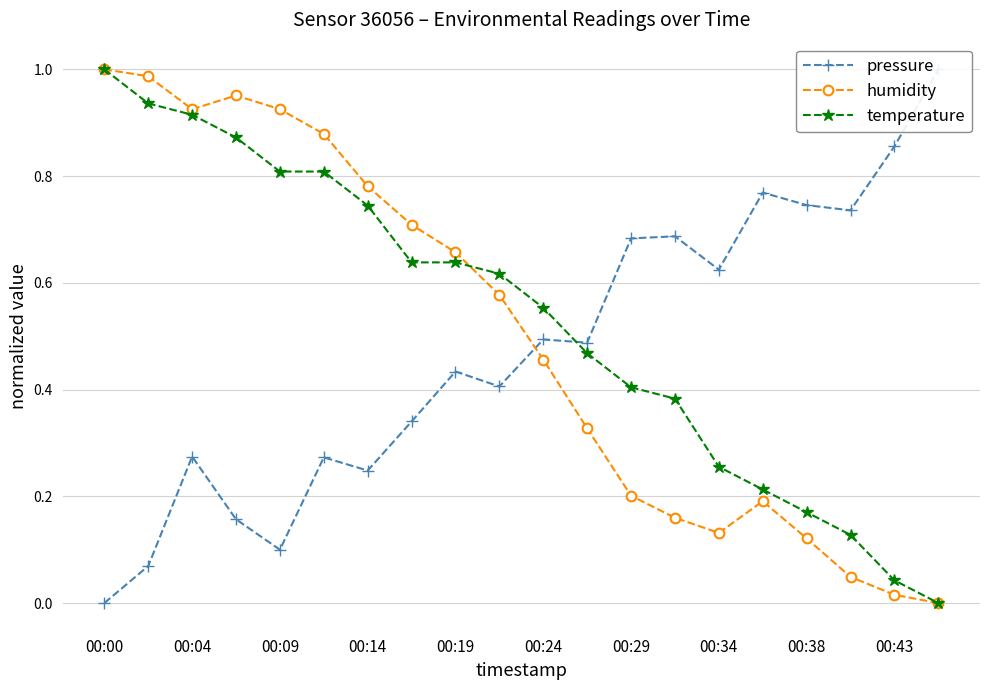

The value of temperature at 00:14 is 0.2. True or false?

False